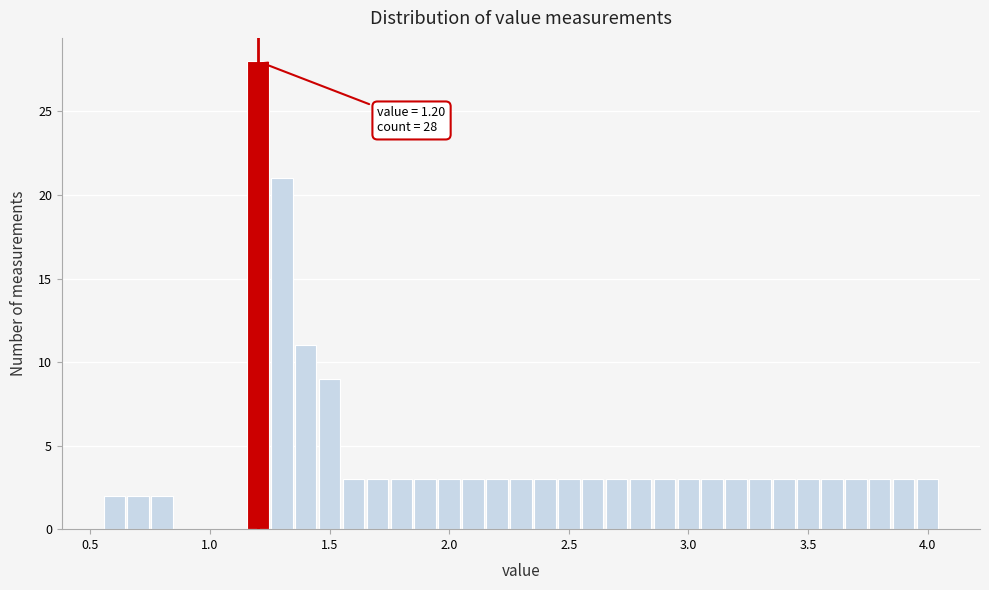

Around what value on the x-axis is the tallest bar? Give the approximate position of its centre, as read against the axis.

1.20